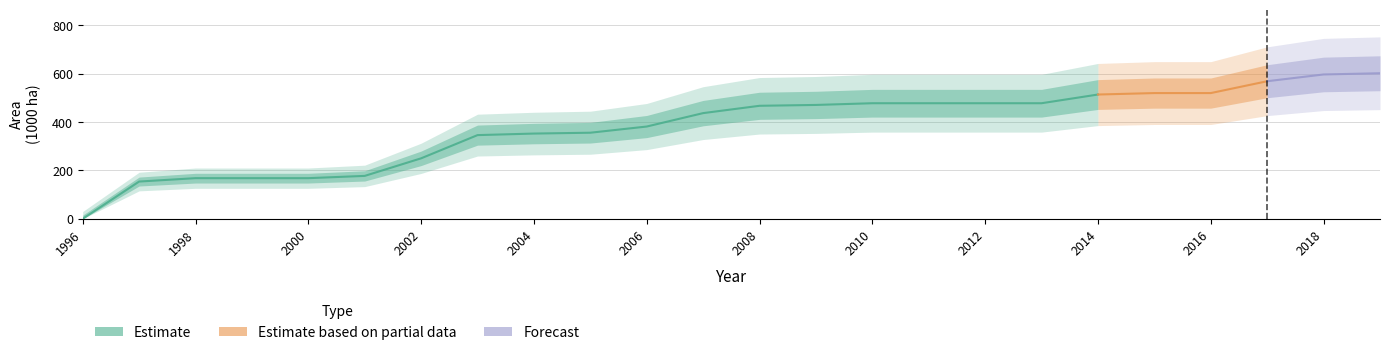

How many positive values are there?

23